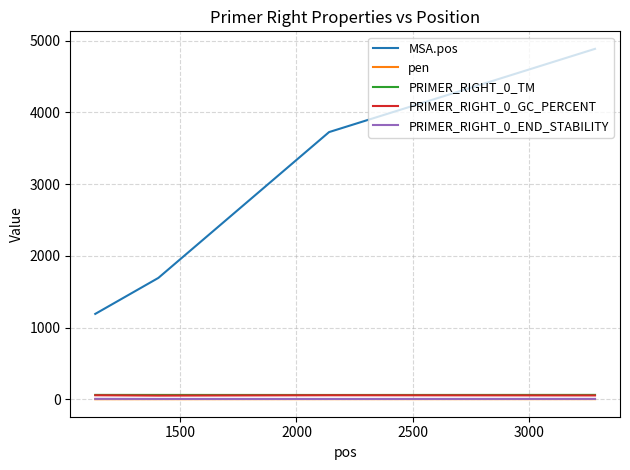

Which series has the widest spread of values?

MSA.pos